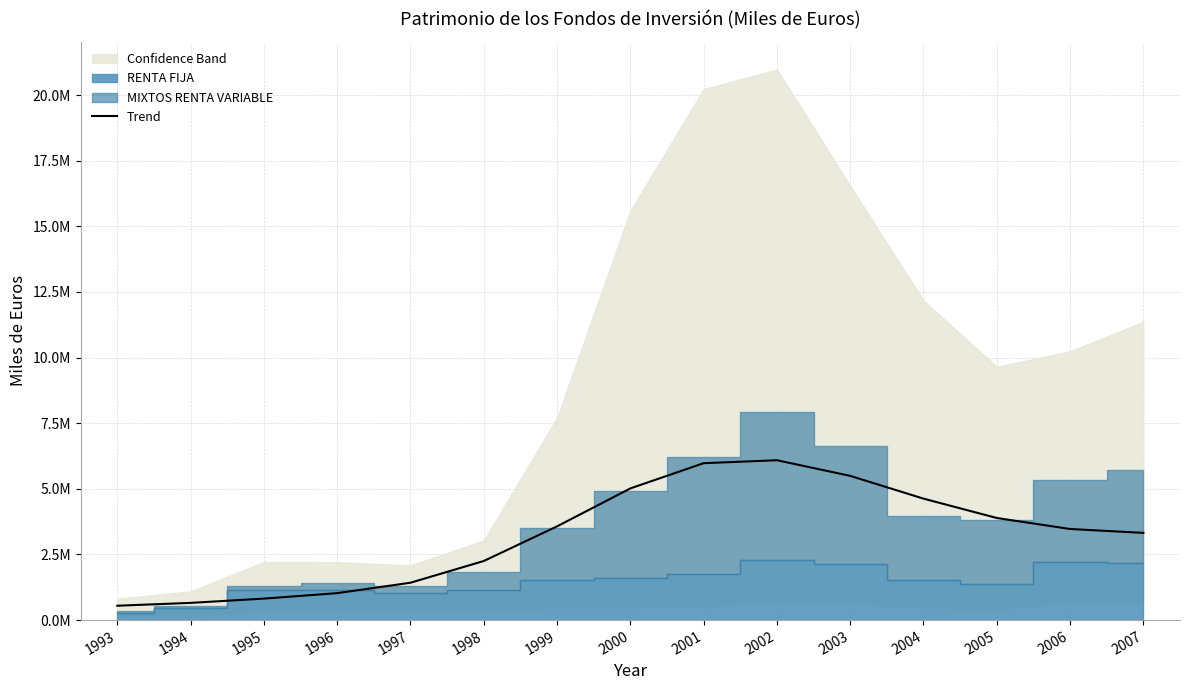

What is the ratio of the value at 1993 to the value at 1997?

0.4